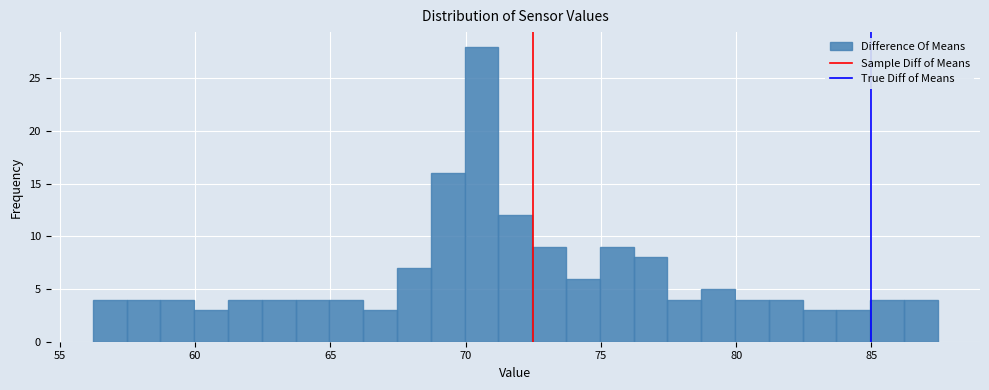

Read against the x-axis, roughly where is the centre of the tallest bar?

70.5